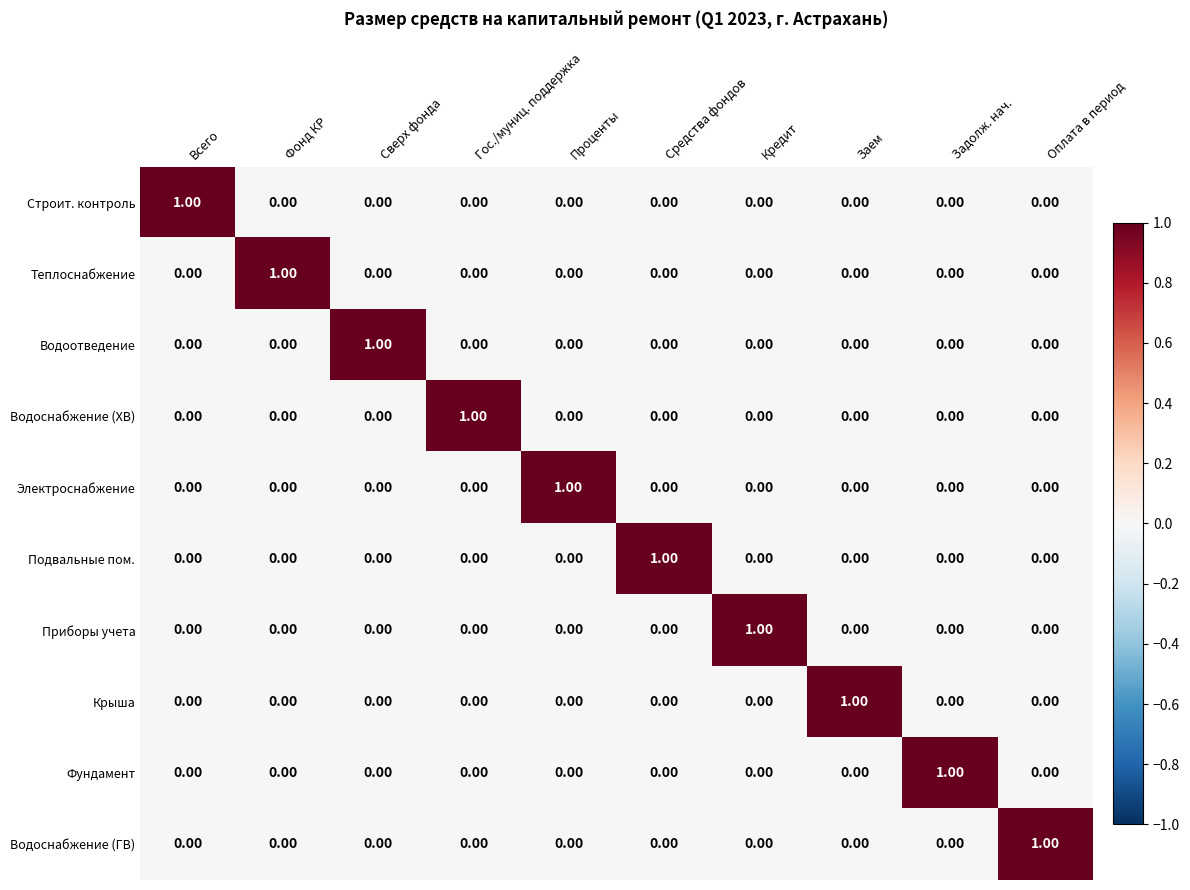

Which has a higher value, Оплата в период or Гос./муниц. поддержка?

Оплата в период